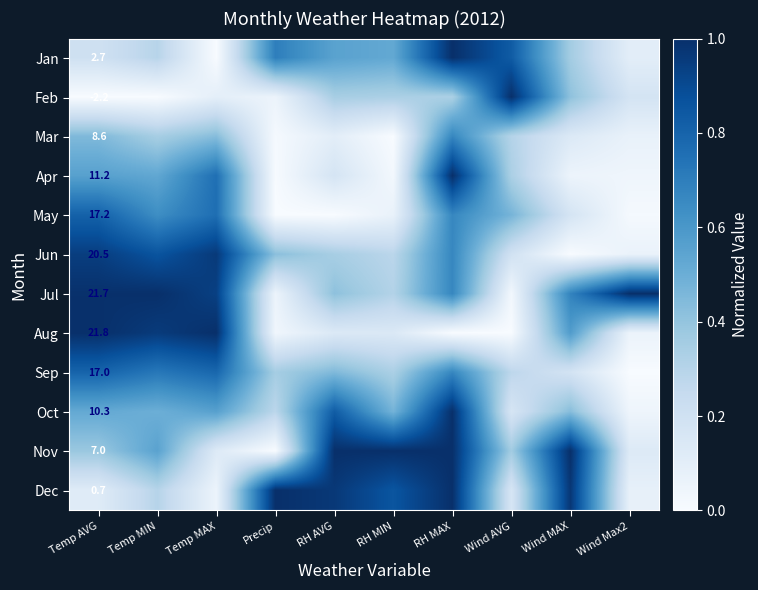

At Wind MAX, list the series in order from largest to smallest.

Nov, Dec, Jul, Aug, Oct, Feb, Jan, Sep, May, Mar, Apr, Jun